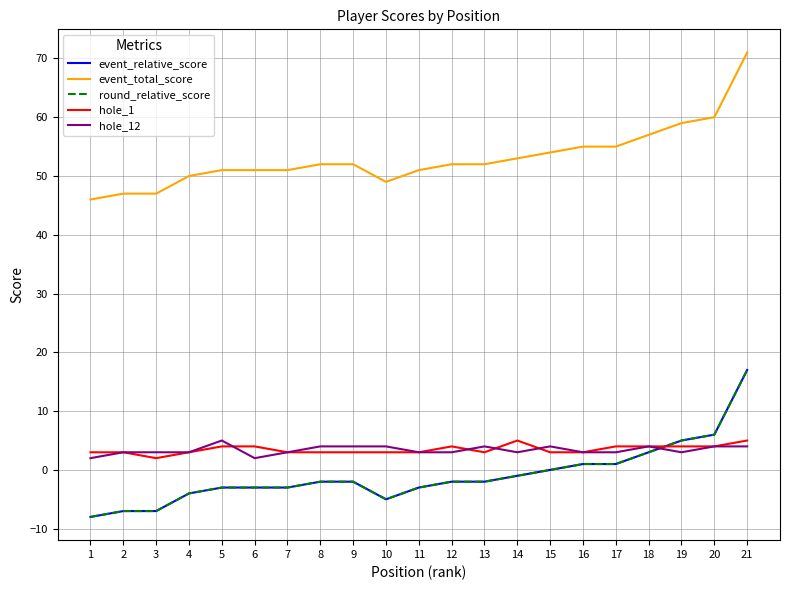

True or false: hole_12 and event_total_score intersect in this chart.

False